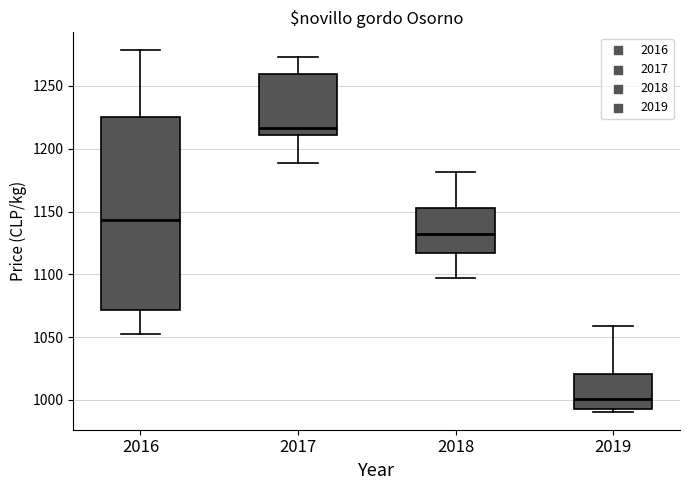

Reading left to right, read every box against the y-axis: the position of its median line, the range the box covers, and the ends of its whiskers. The values are not printed on the chart, so give them approximately, as read against the axis.

2016: median 1145, box 1070 to 1225, whiskers 1055 to 1280
2017: median 1215, box 1210 to 1260, whiskers 1190 to 1275
2018: median 1130, box 1115 to 1155, whiskers 1095 to 1180
2019: median 1000, box 995 to 1020, whiskers 990 to 1060